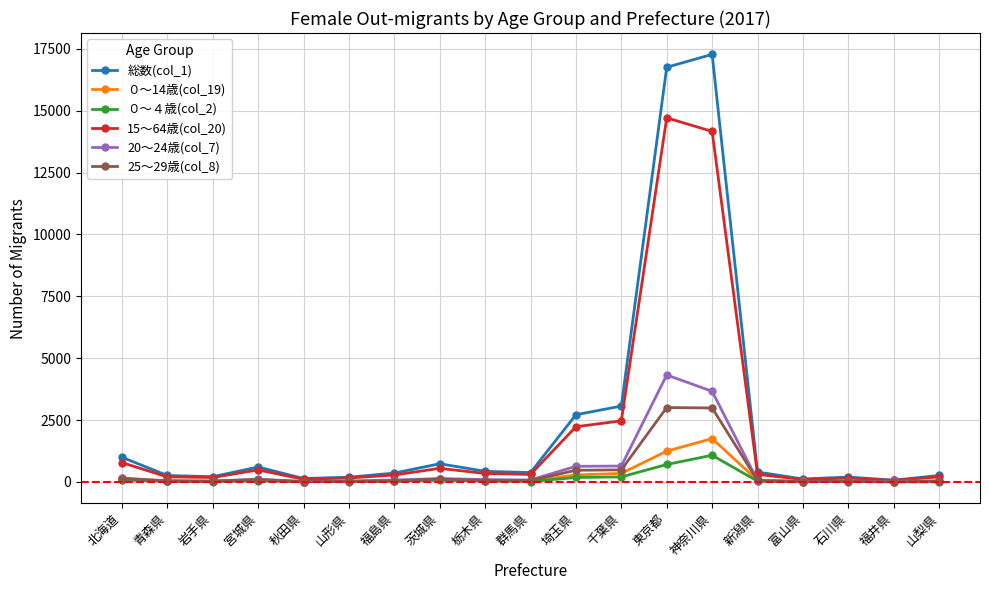

Which series has the widest spread of values?

総数(col_1)